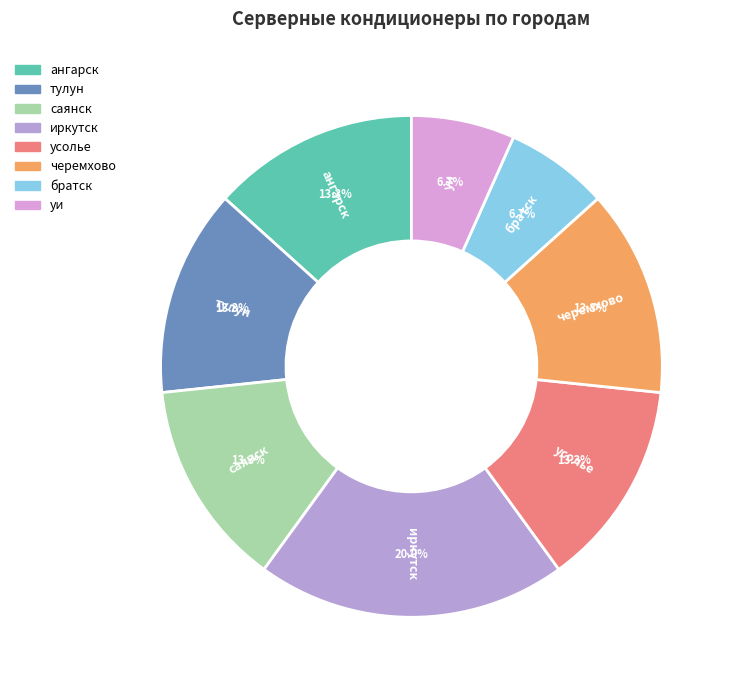

How much of the chart is everything except братск?

93.3%